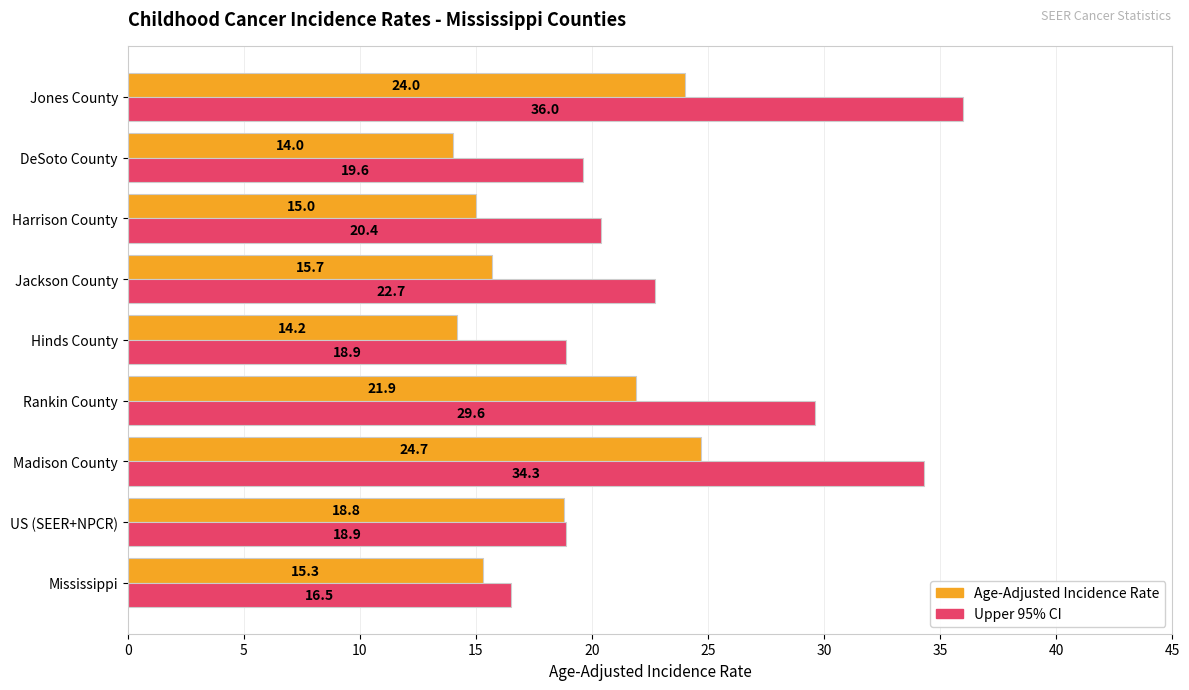

List the labels in order of Age-Adjusted Incidence Rate value, largest first.

Madison County, Jones County, Rankin County, US (SEER+NPCR), Jackson County, Mississippi, Harrison County, Hinds County, DeSoto County